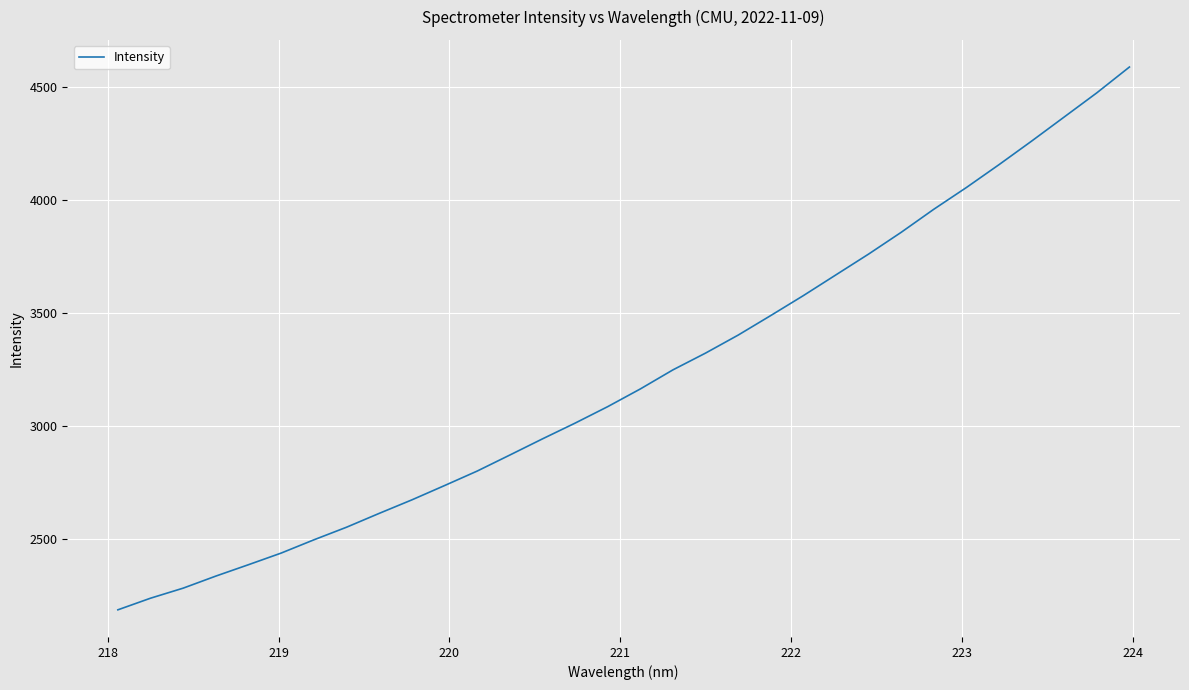

What is the minimum value shown in the chart?

2187.4